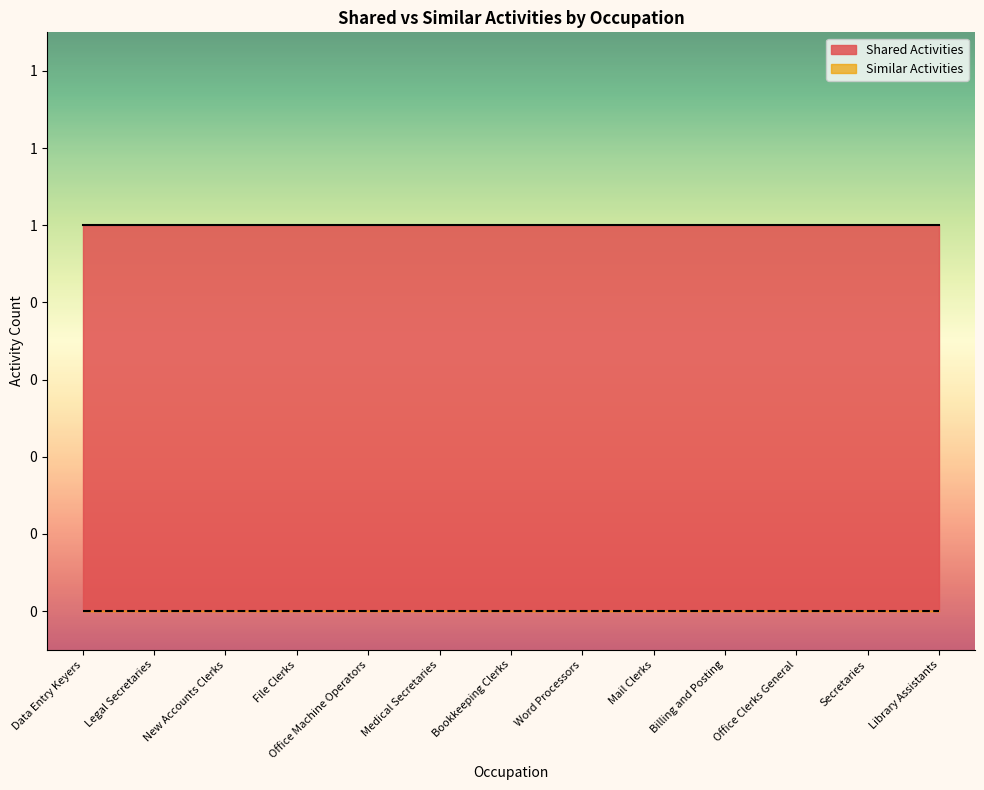

How many distinct data groups are displayed?

2